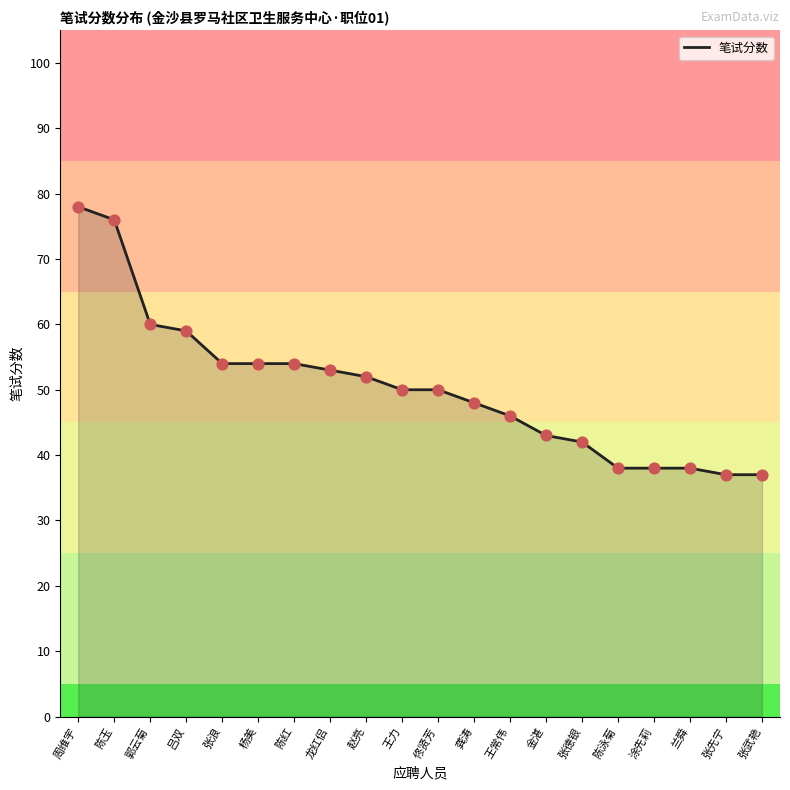

Approximately how many times larger is the value at 郭云菊 compared to 周维宇?

0.8